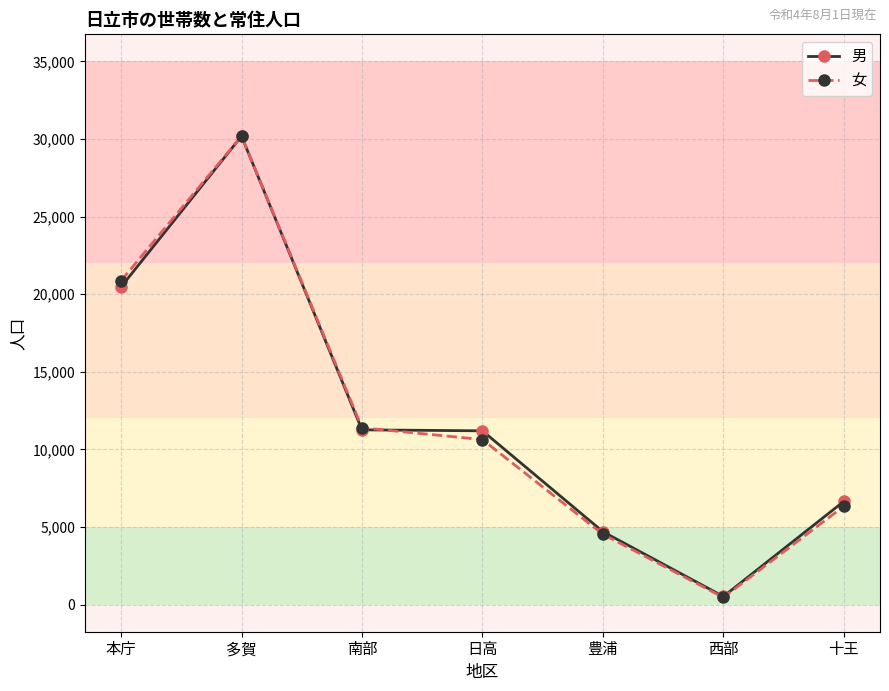

Which series ends up on top after the final intersection of 男 and 女?

男